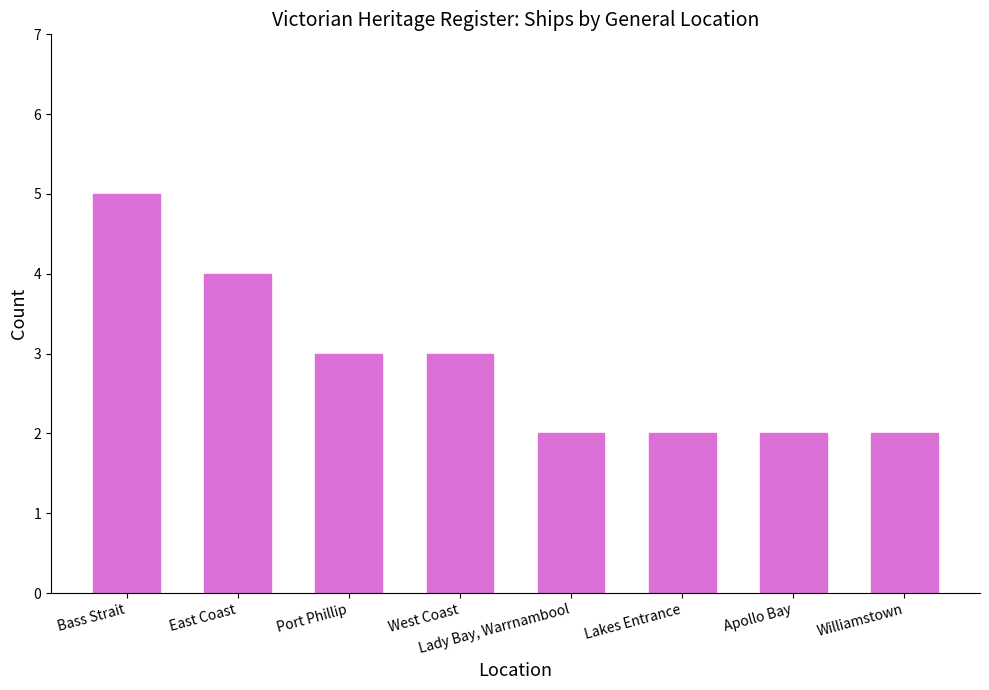

What is the label of the 5th bar from the left?

Lady Bay, Warrnambool